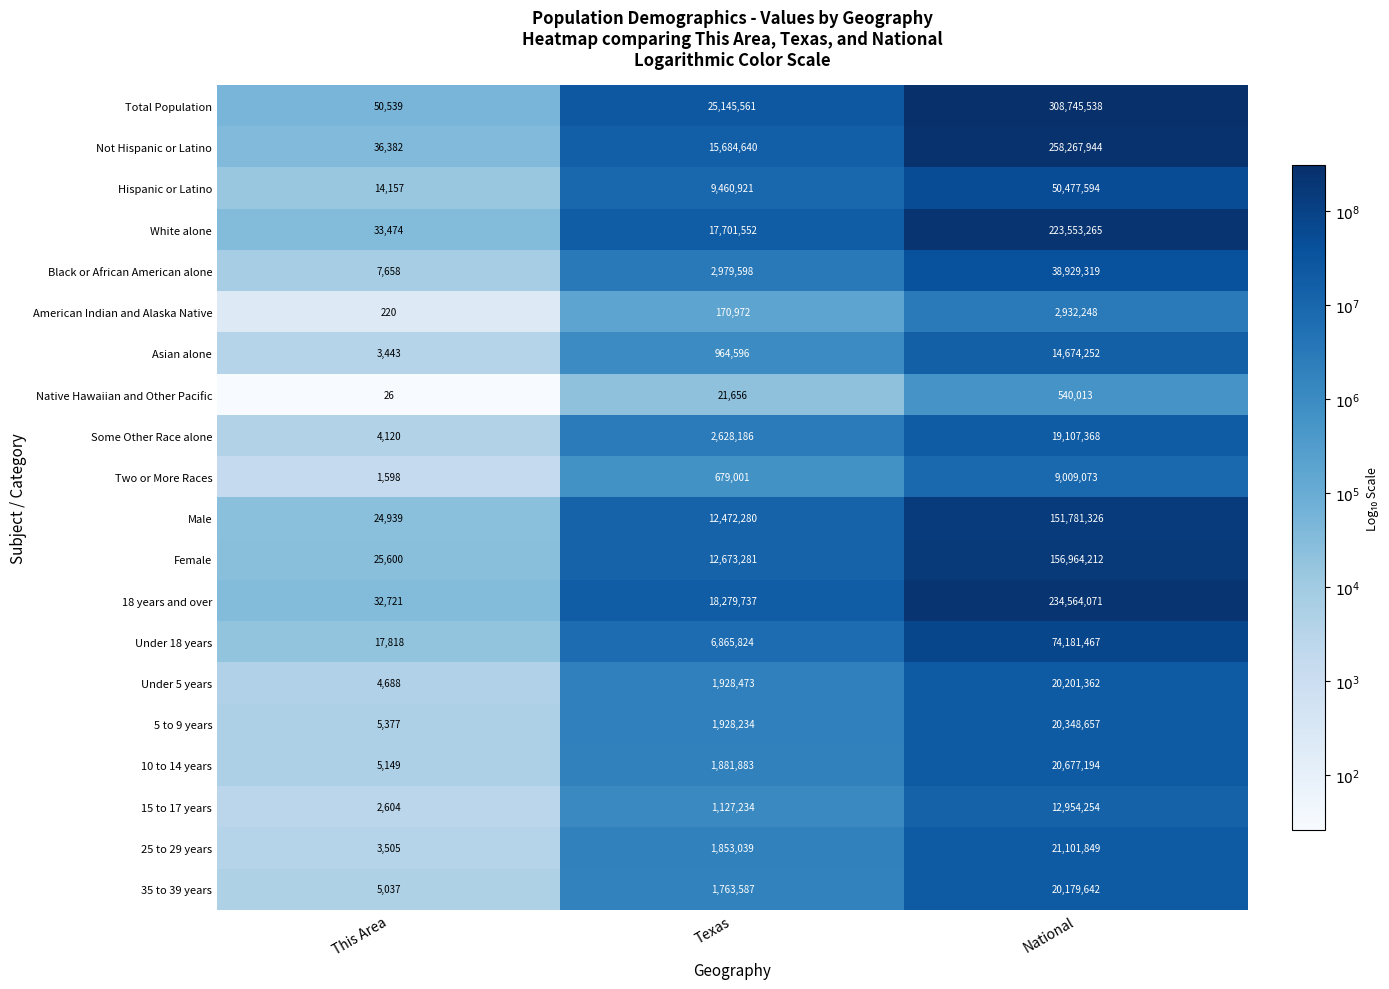

What is the average value of the Asian alone series?

5214097